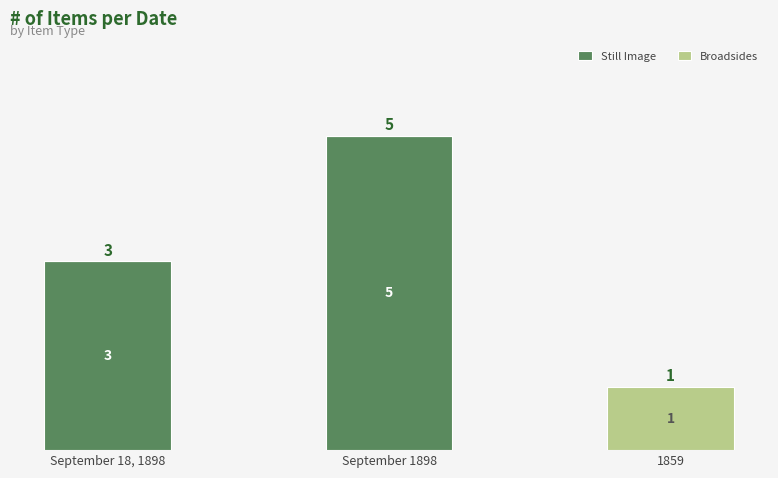

Is it true that Still Image equals -3 at 1859?

False